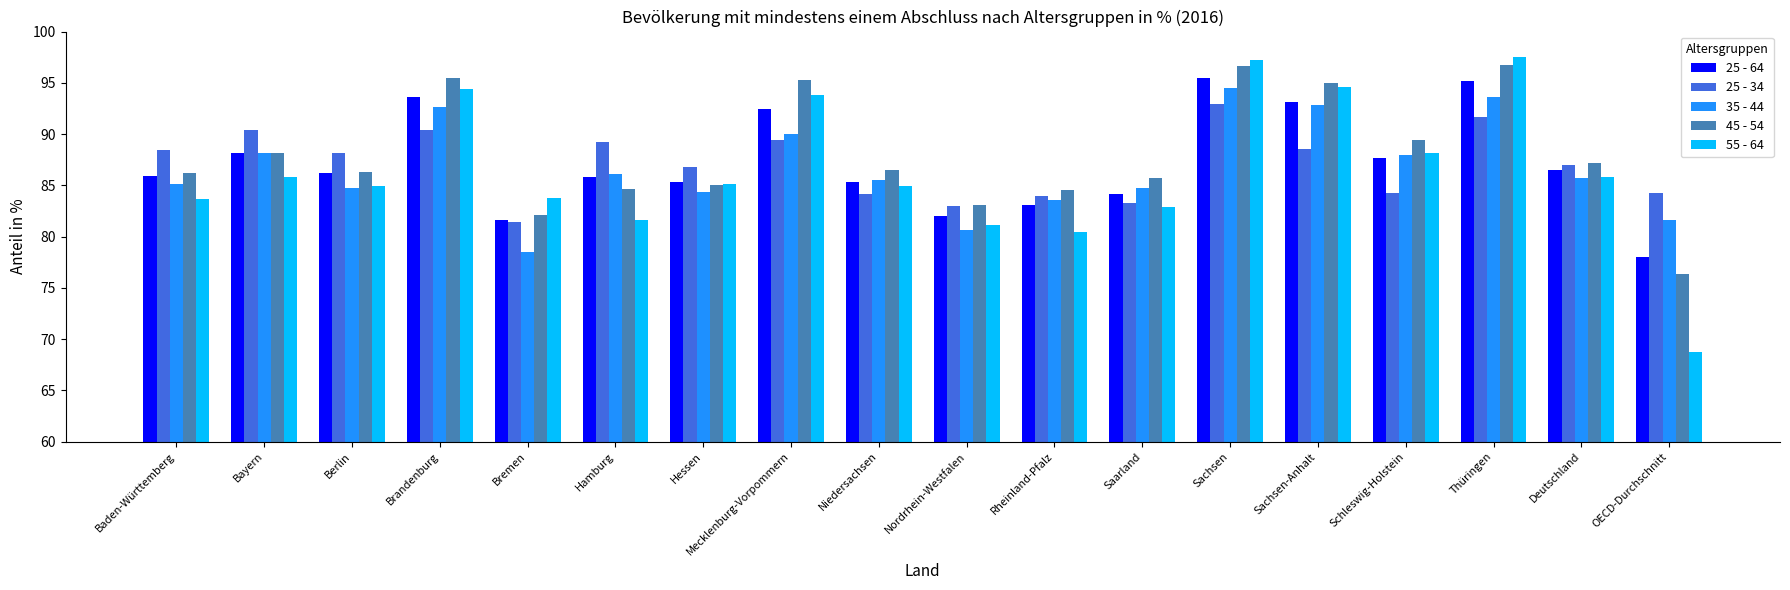

What is the highest value of the 25 - 34 series?

93.0